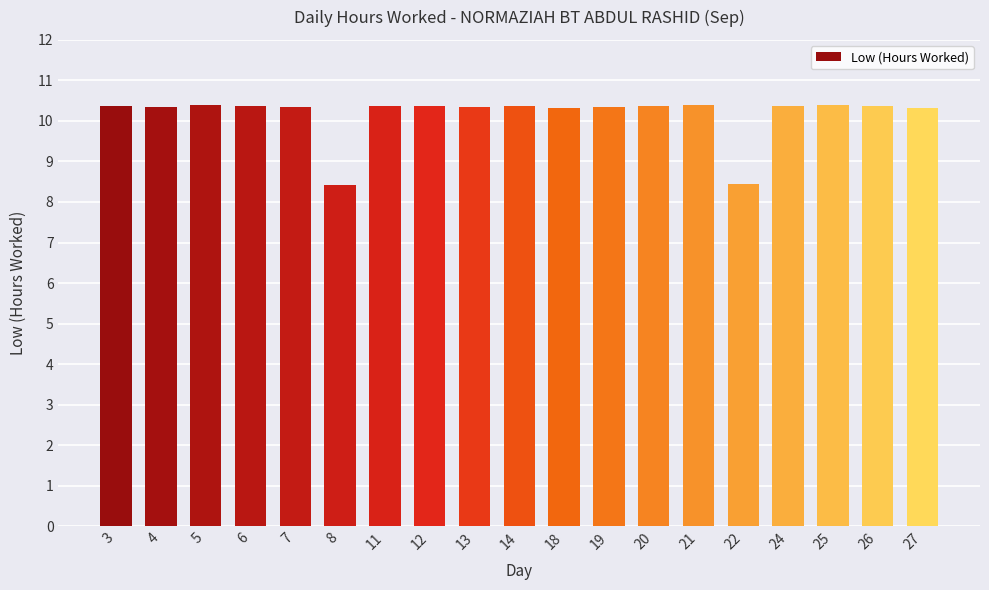

What is the difference between the maximum and minimum values?

2.0